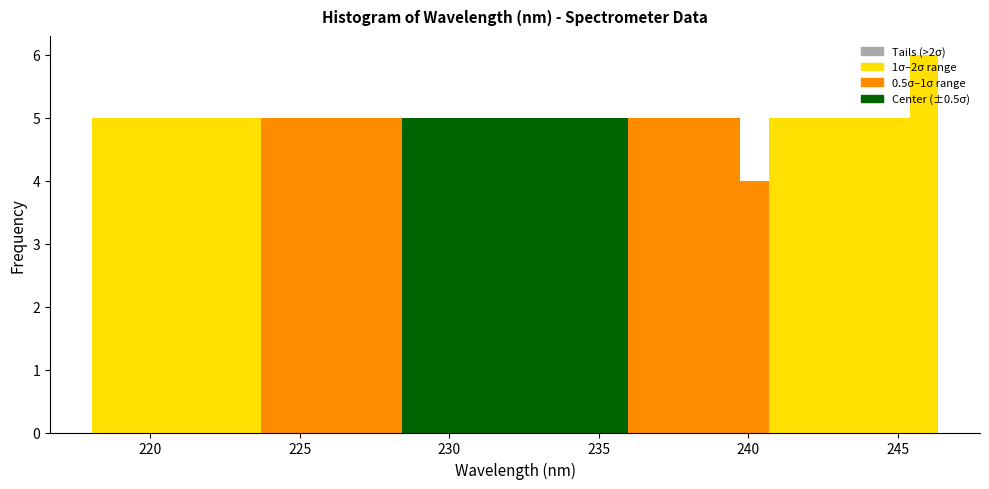

Around what value on the x-axis is the tallest bar? Give the approximate position of its centre, as read against the axis.

246.0